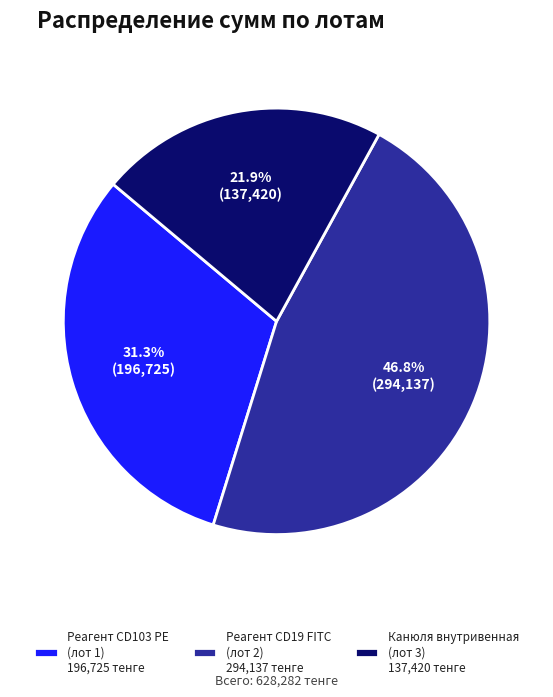

Between Реагент CD103 PE (лот 1) 196,725 тенге and Реагент CD19 FITC (лот 2) 294,137 тенге, which is larger?

Реагент CD19 FITC (лот 2) 294,137 тенге